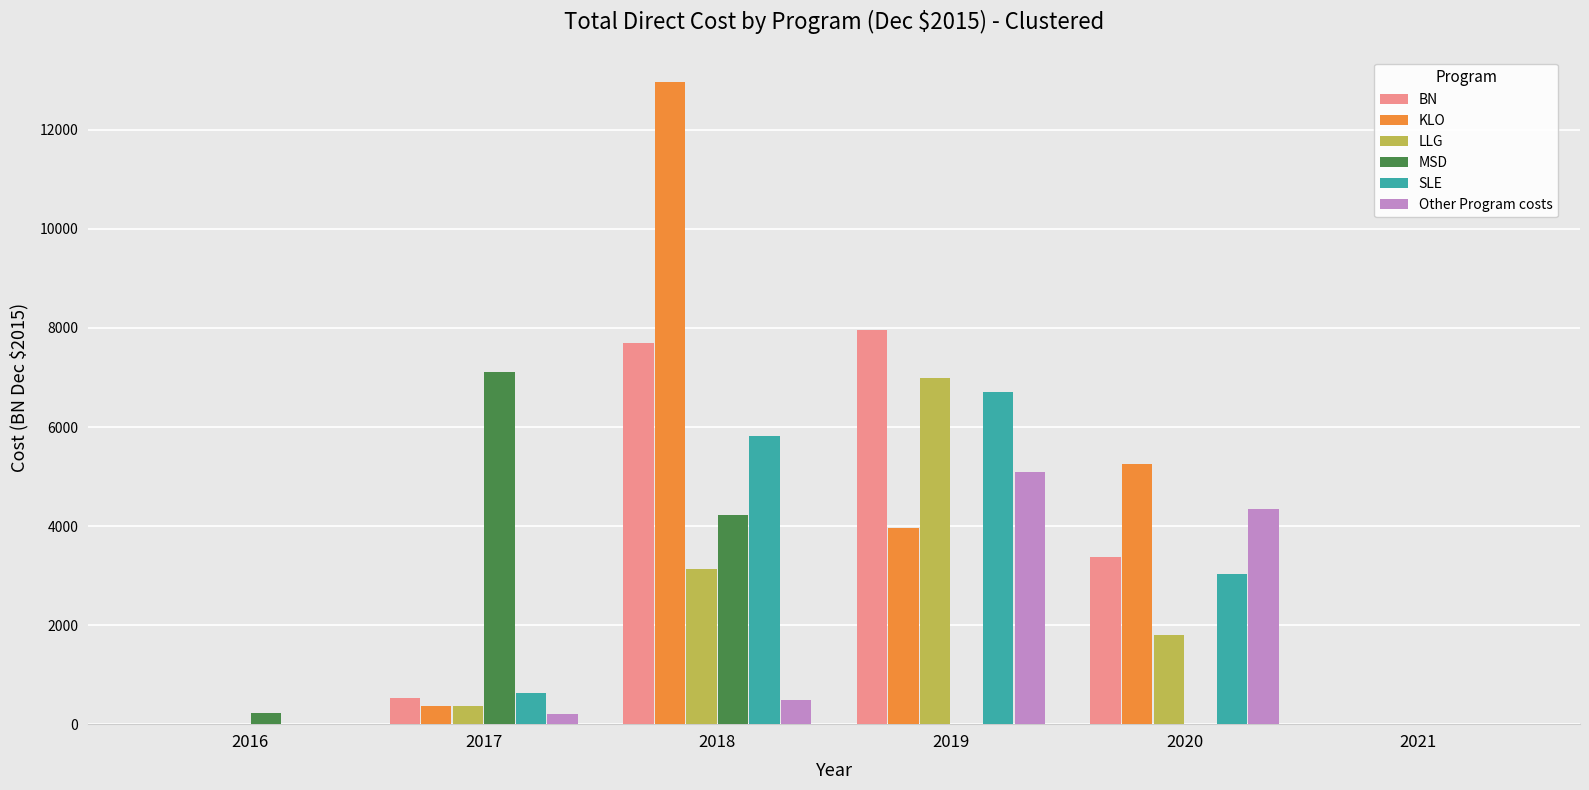

How many groups of bars are there?

6